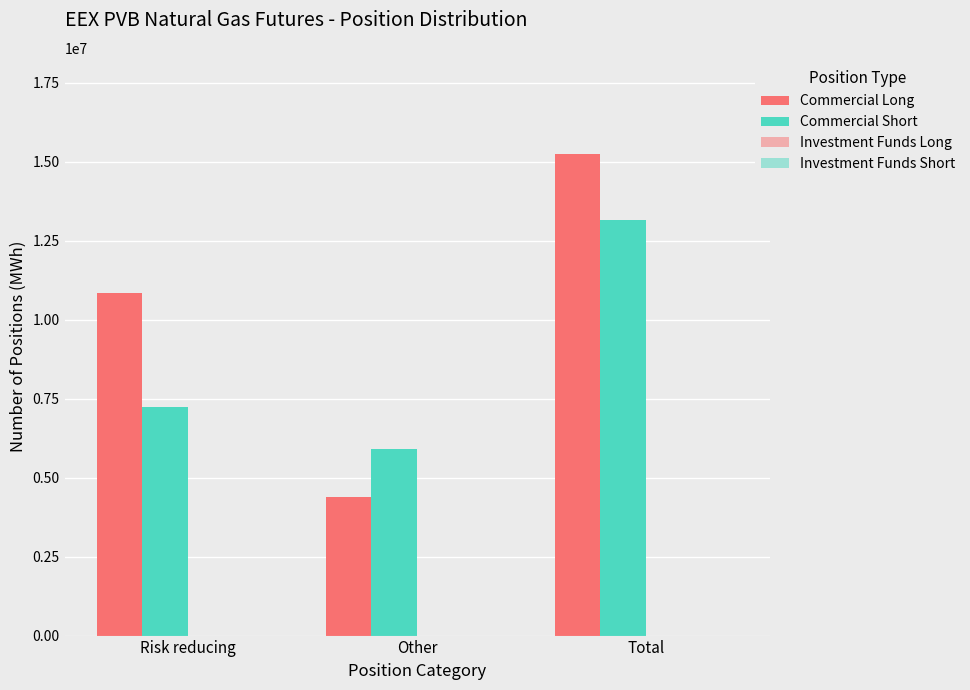

How many data points does each series have?

3